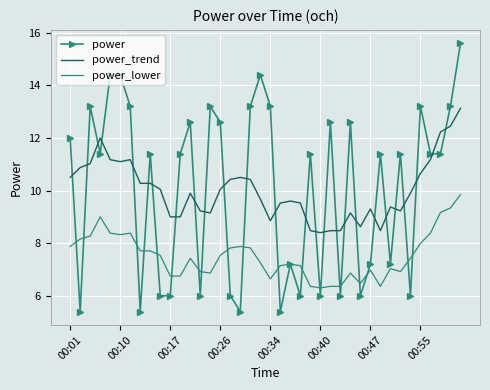

List the series in order of their peak value, lowest first.

power_lower, power_trend, power